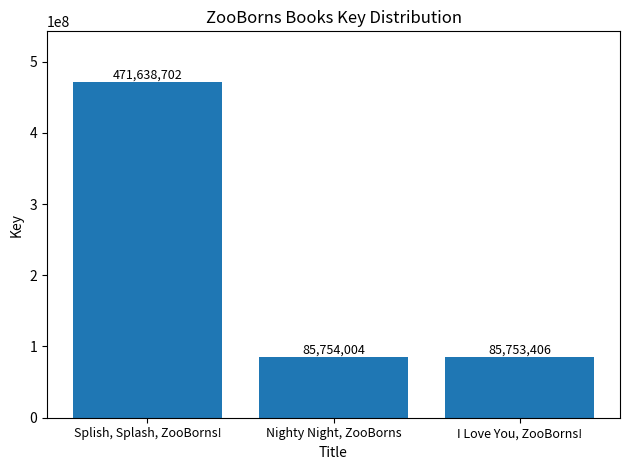

Read the value at Nighty Night, ZooBorns.

85754004